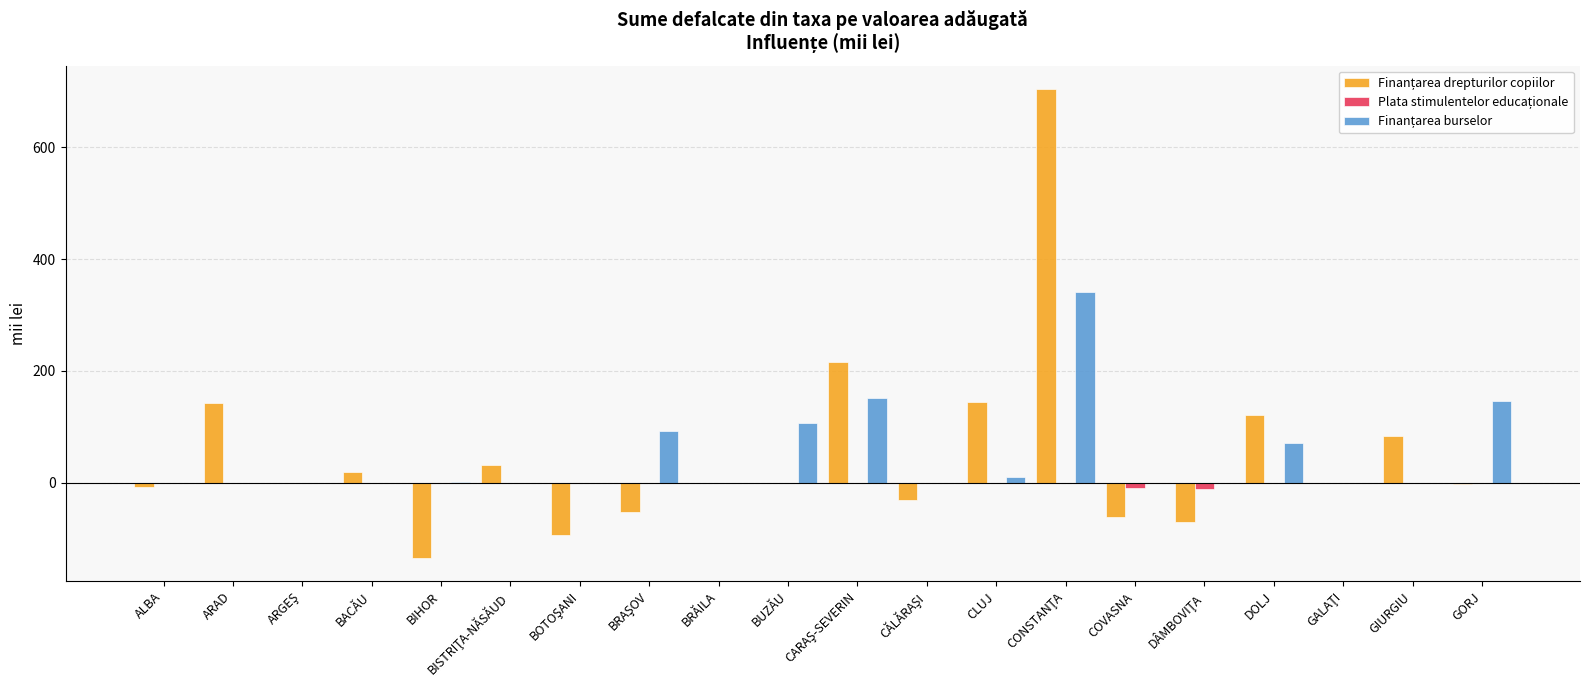

What is the greatest value displayed?

704